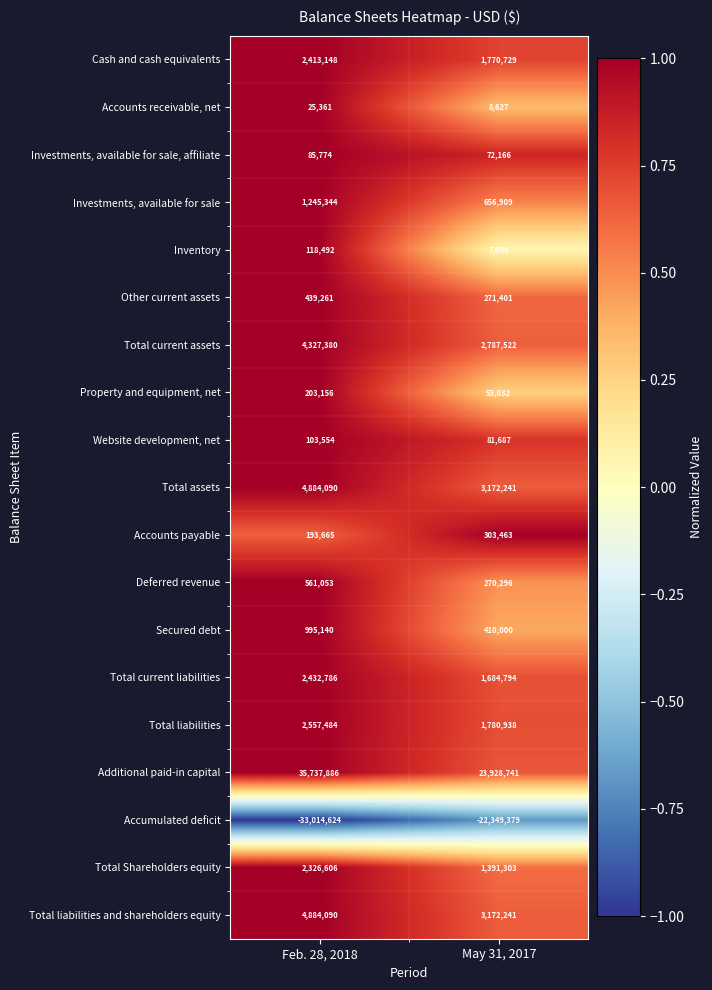

What is the approximate value of Total Shareholders equity at Feb. 28, 2018?

2326606